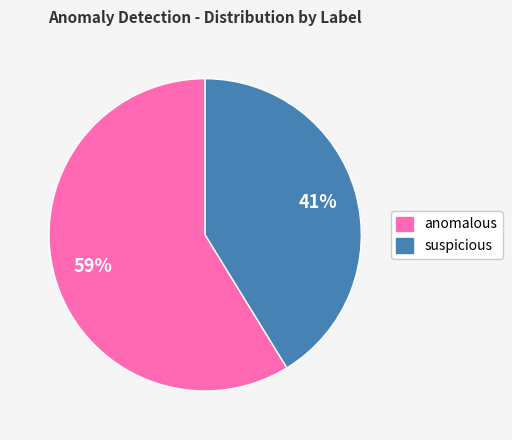

To the nearest percent, what percentage of the pie is anomalous?

59%